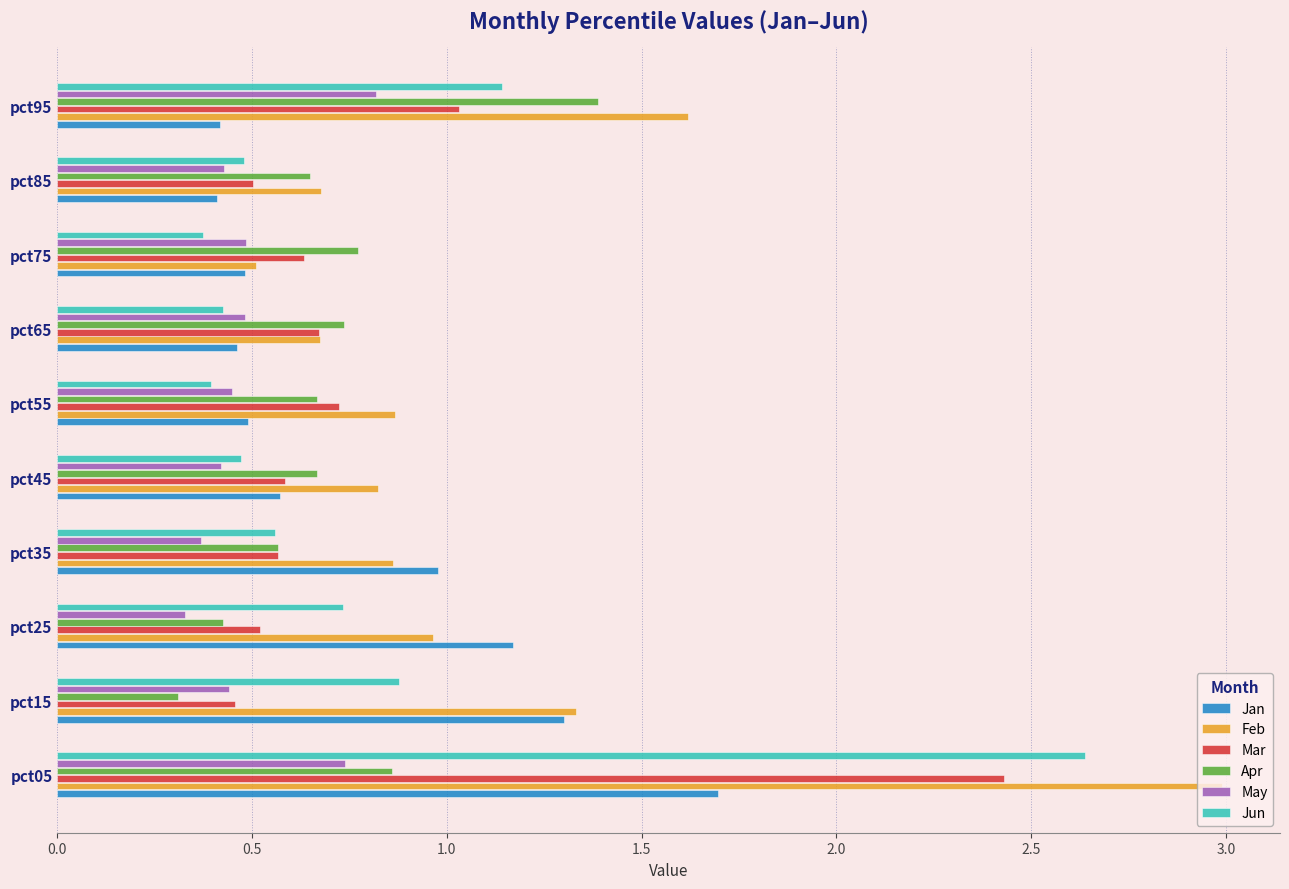

True or false: May has a value of 0.4 at pct05.

False